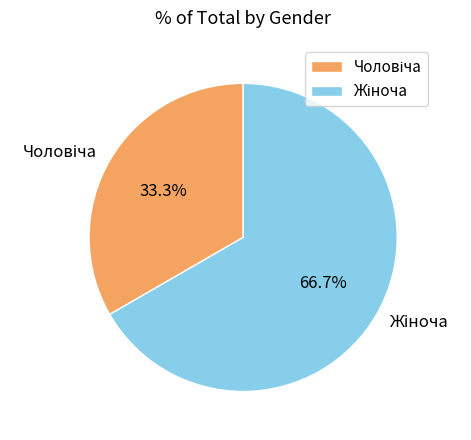

Does any single category account for the majority?

Yes